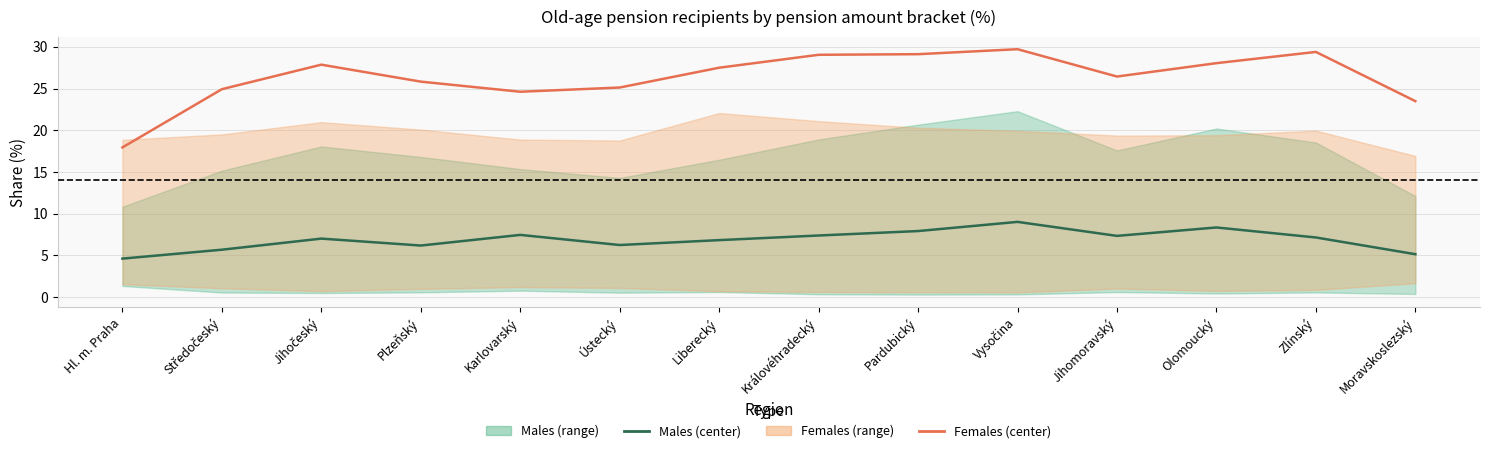

In Females (center), how many points are higher than both neighbors (excluding endpoints)?

3